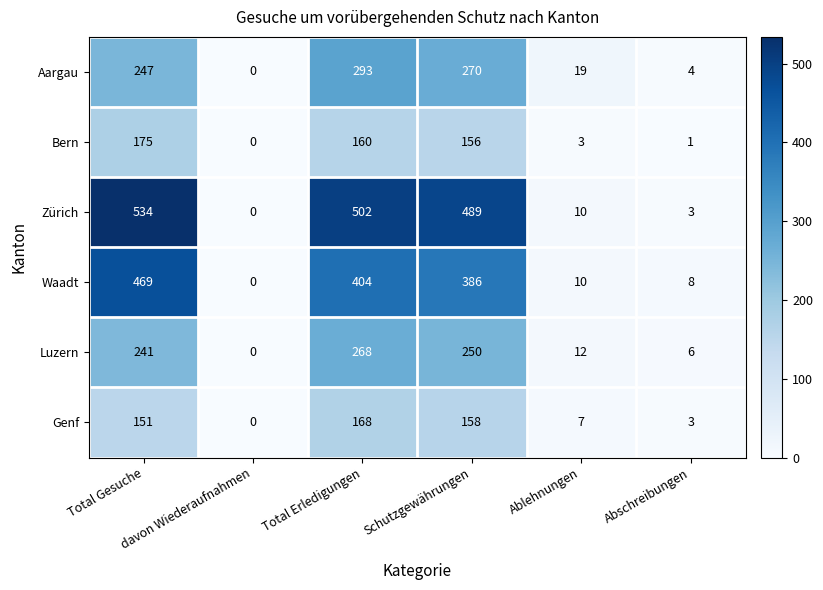

Which series has the largest range (max minus min)?

Zürich